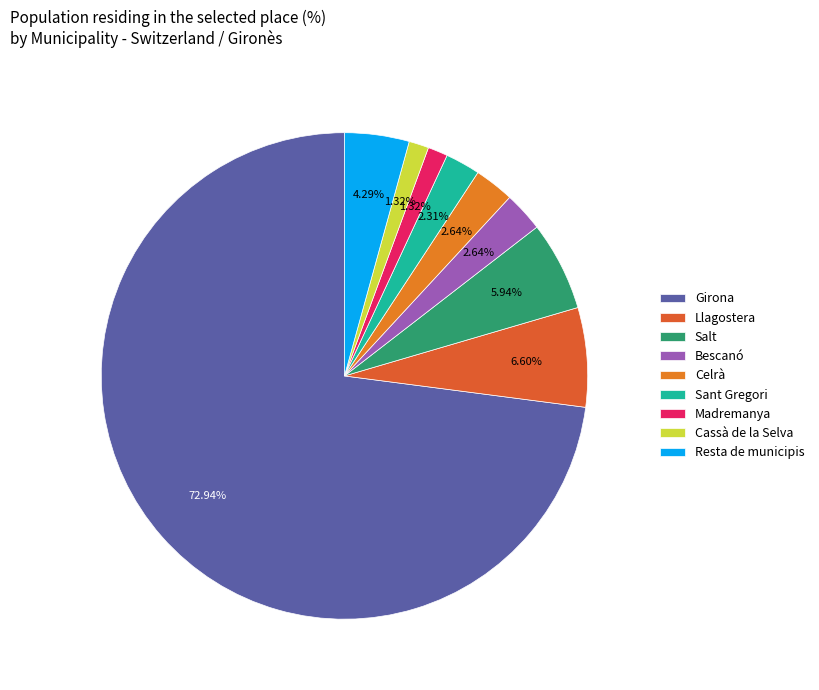

What portion of the pie excludes Cassà de la Selva?

98.7%